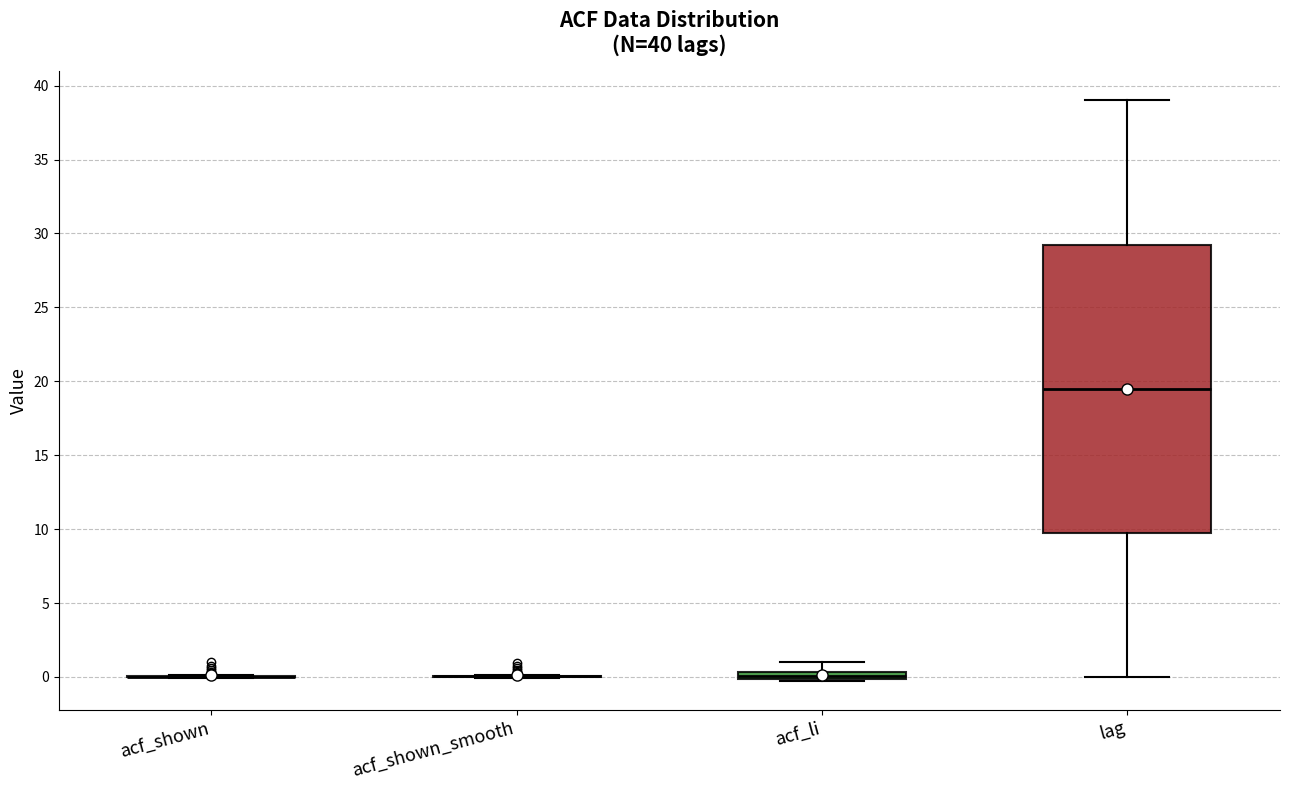

Comparing the boxes themselves (not the whiskers), which one is the tallest?

lag